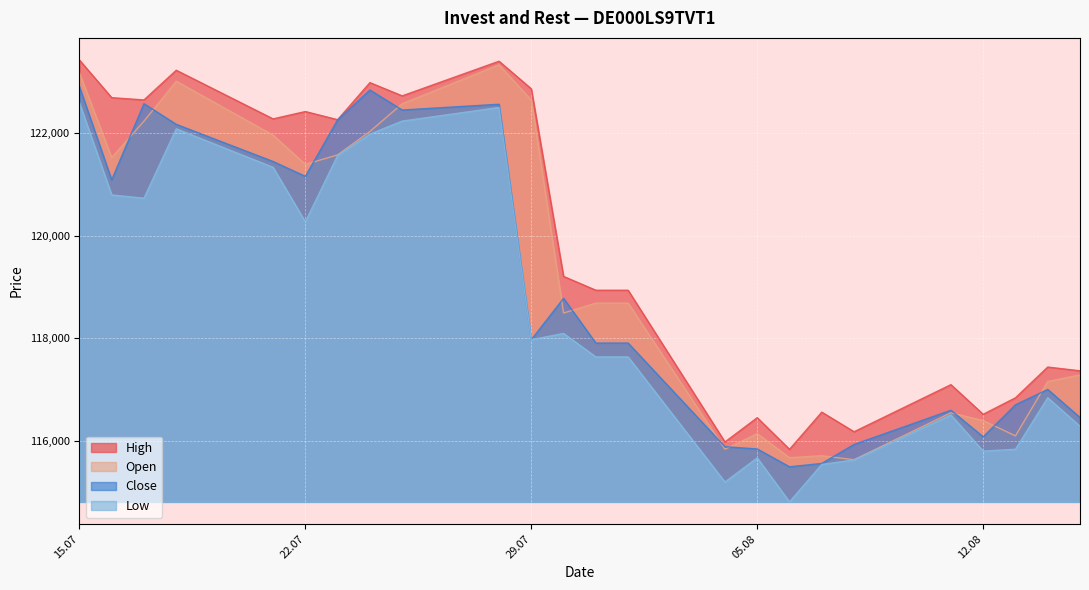

How many interior local peaks does the High series have?

8